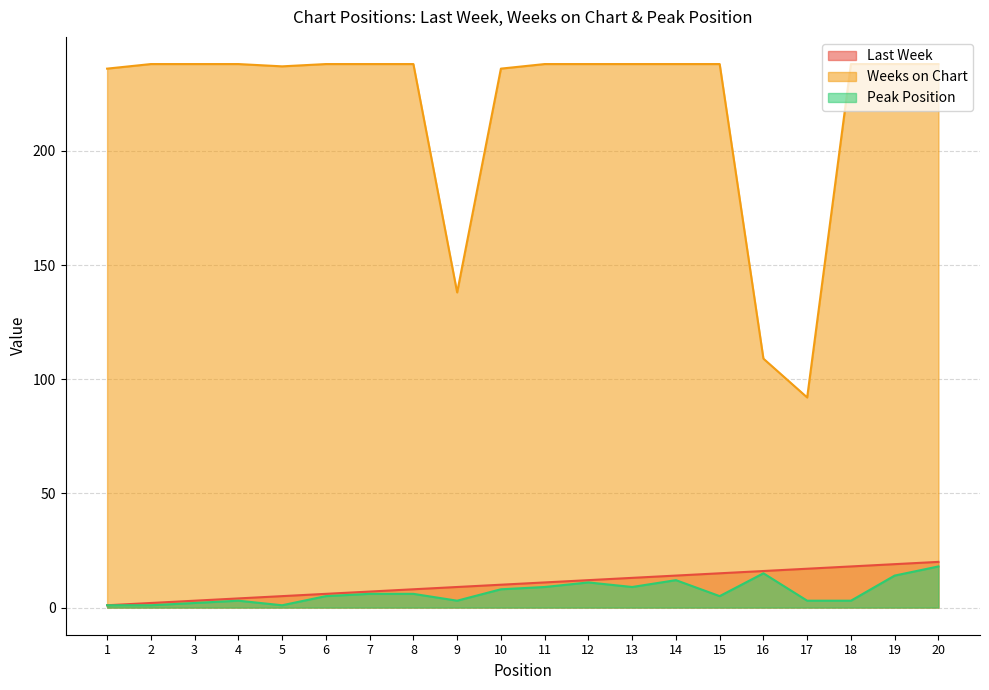

How many series are shown in this chart?

3